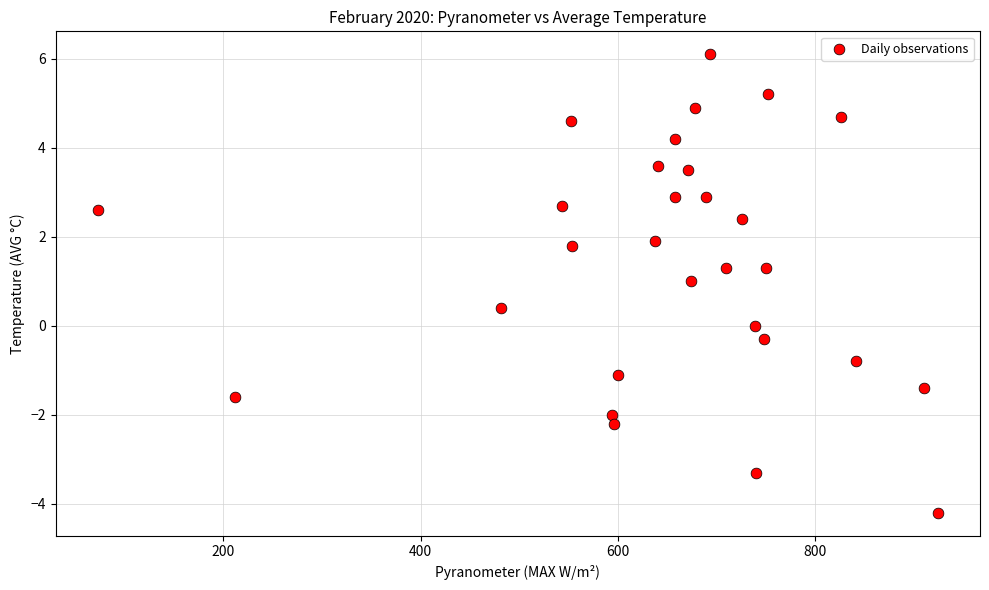

What is the range of X values (max minus min)?

852.6